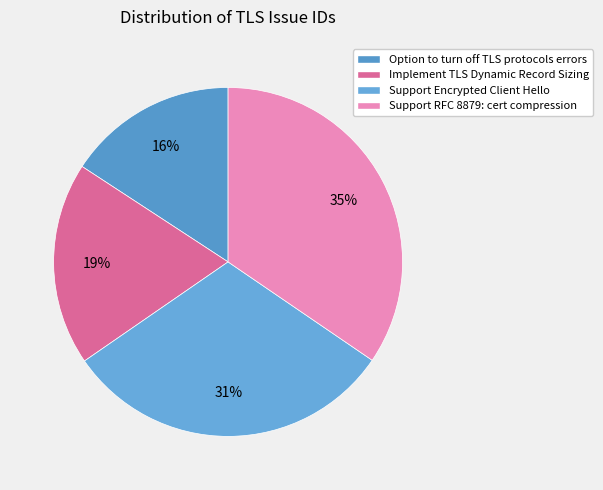

Is there a majority slice in this chart?

No